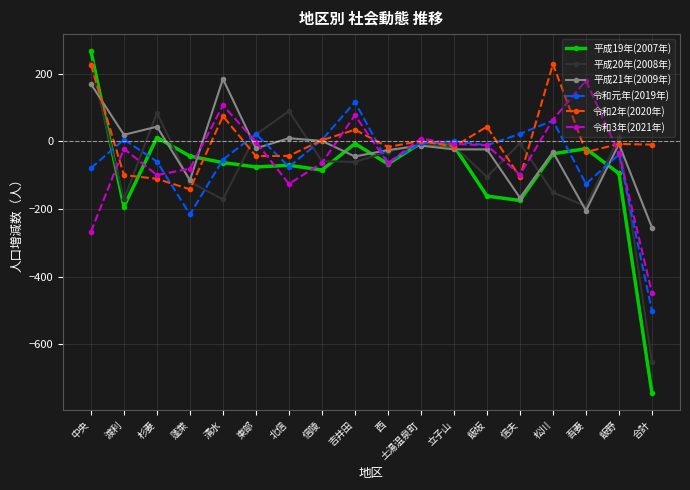

True or false: 平成21年(2009年) has more than 1 points higher than both neighbors.

True